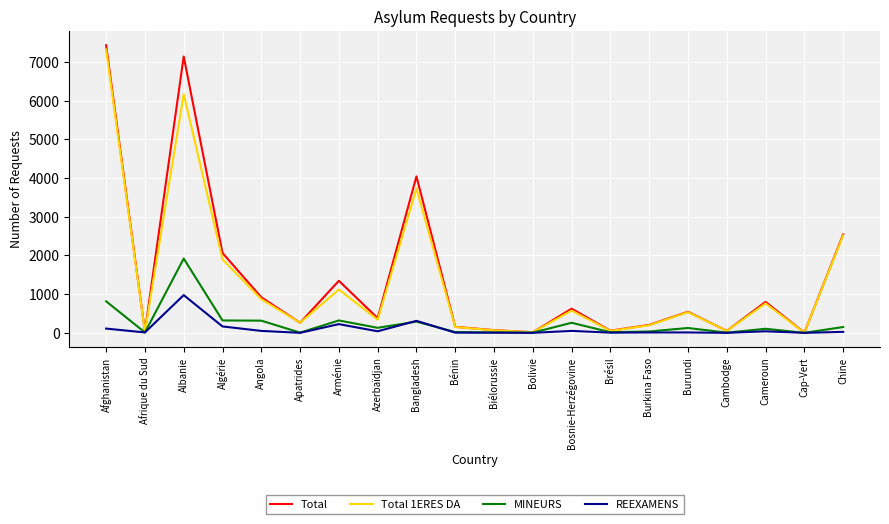

The value of MINEURS at Cameroun is 105. True or false?

True